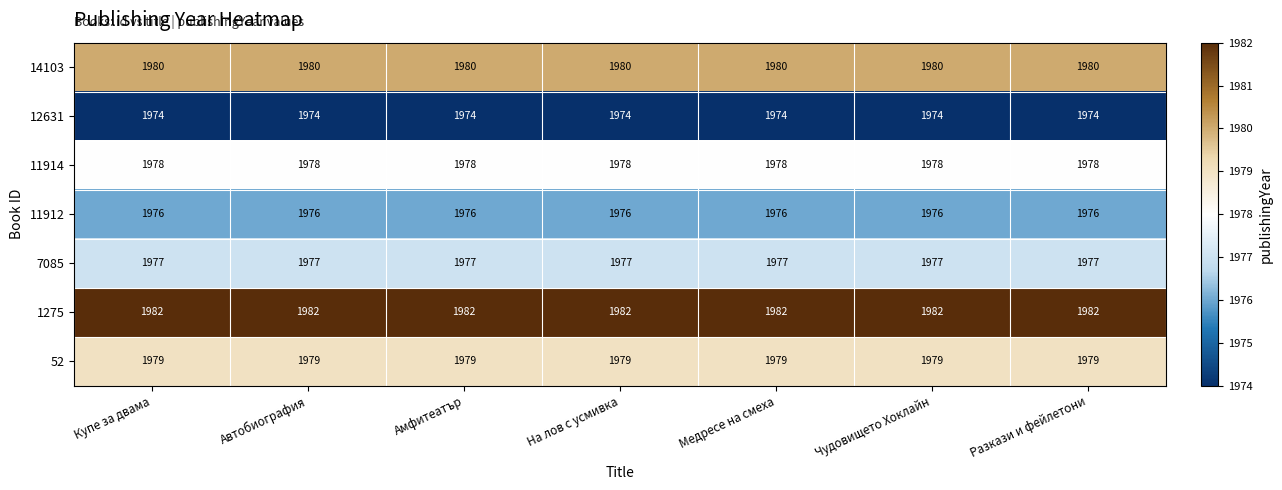

At how many categories does at least one series exceed 1976?

7